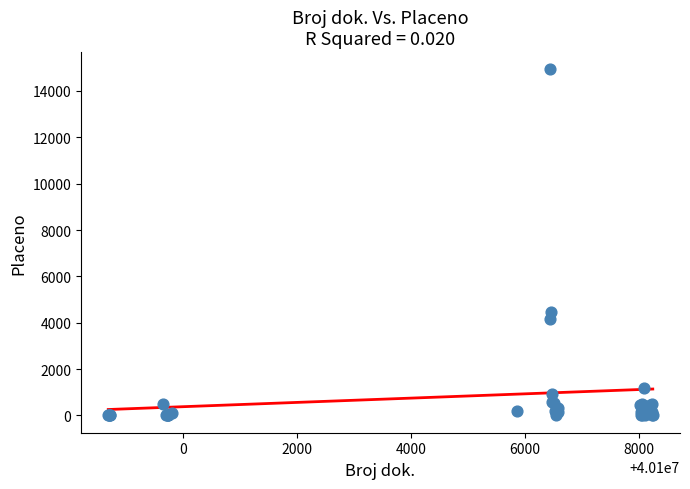

What Y value in the scatter plot is closest to 7466?

4484.6